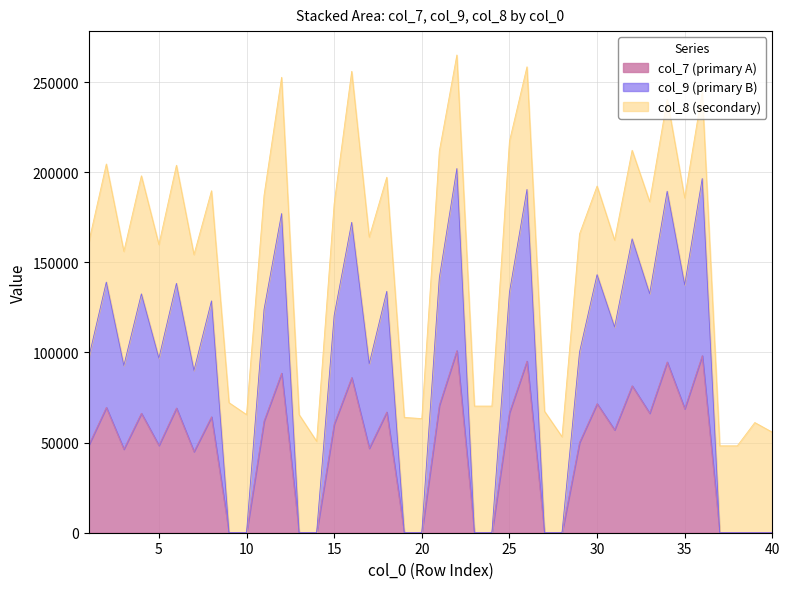

How many data points does each series have?

40